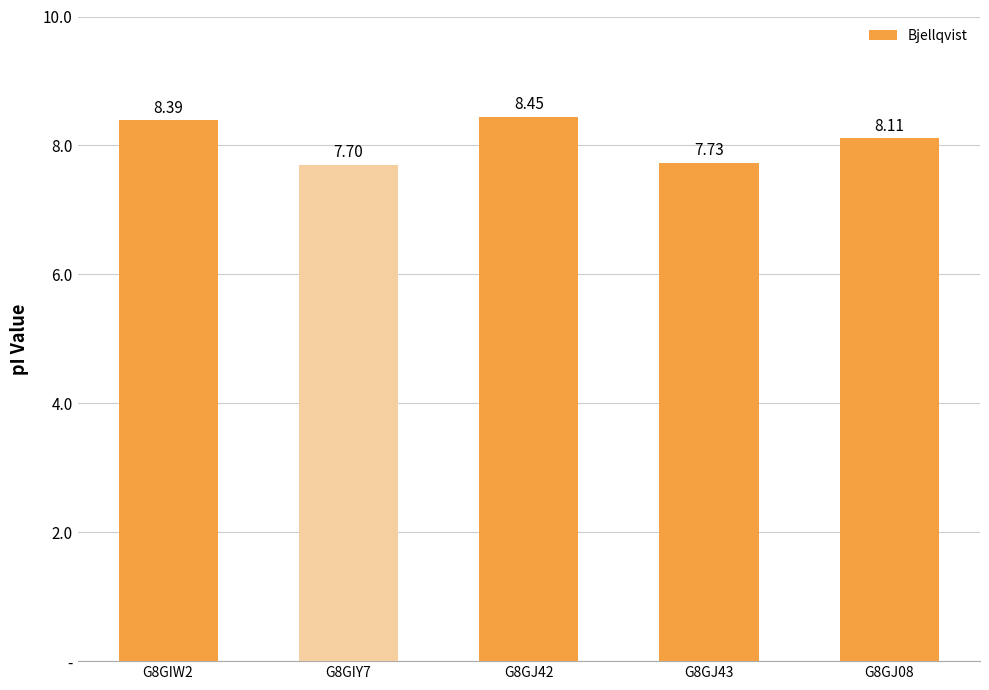

Reading left to right, list all the values displayed in this chart.

8.4	7.7	8.4	7.7	8.1